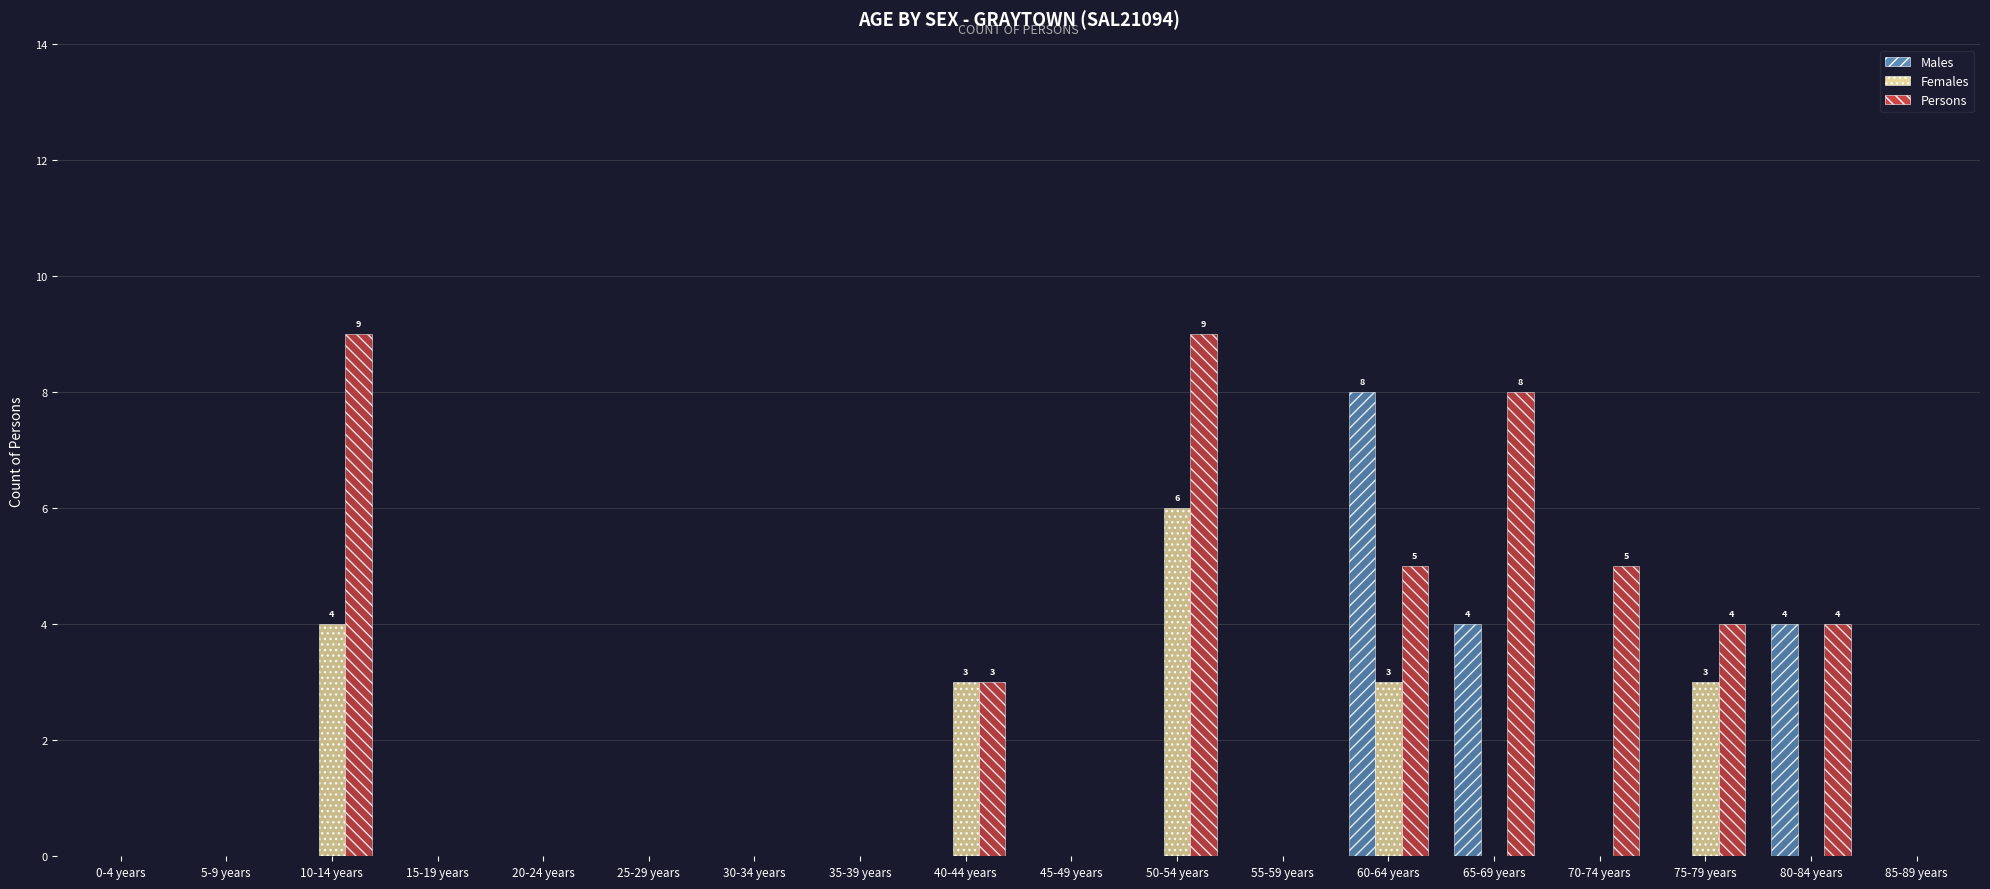

Is it true that Females equals 3 at 55-59 years?

False